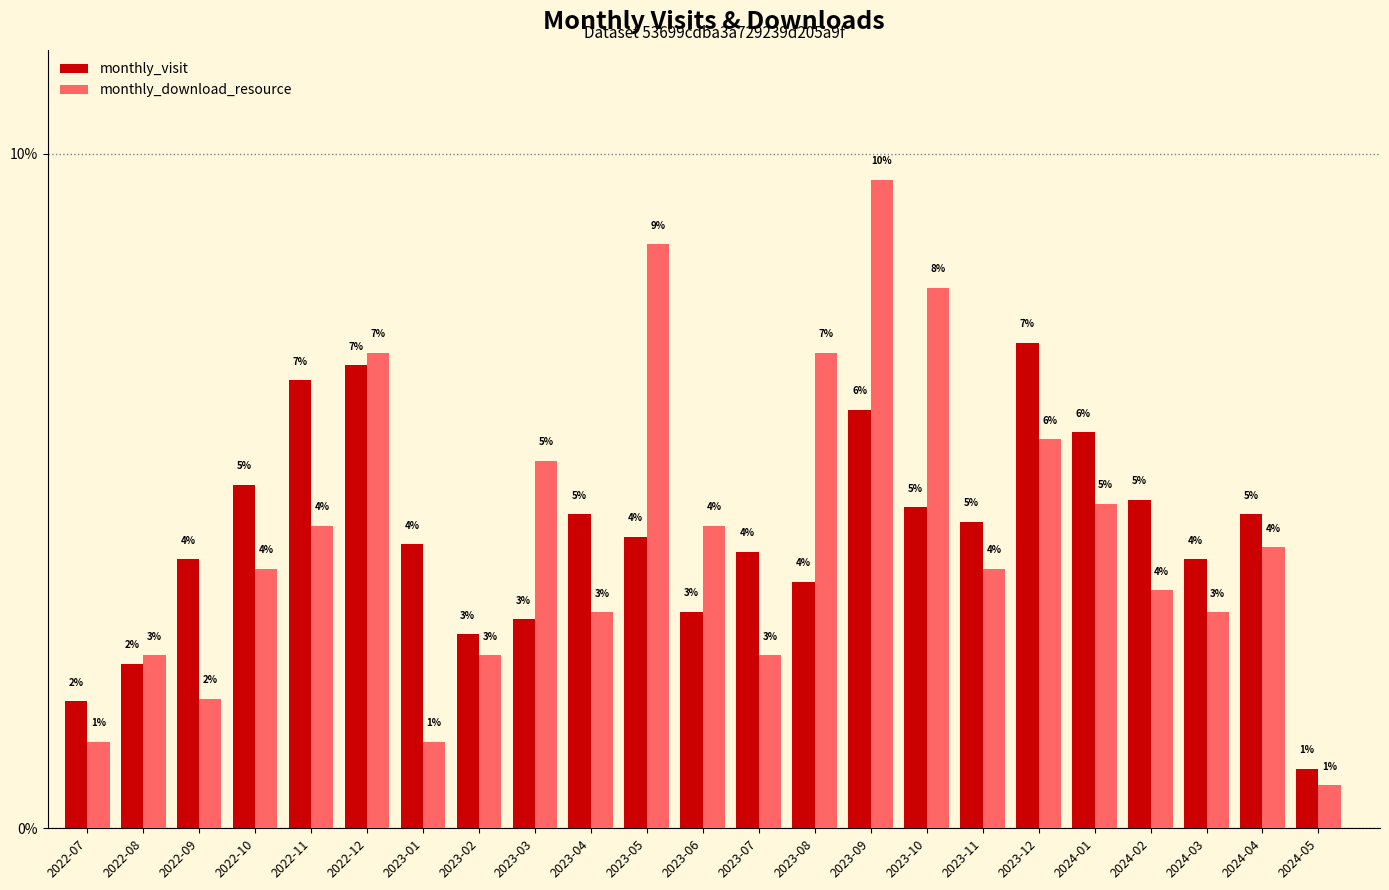

True or false: monthly_visit has a value of 0.0 at 2023-02.

False